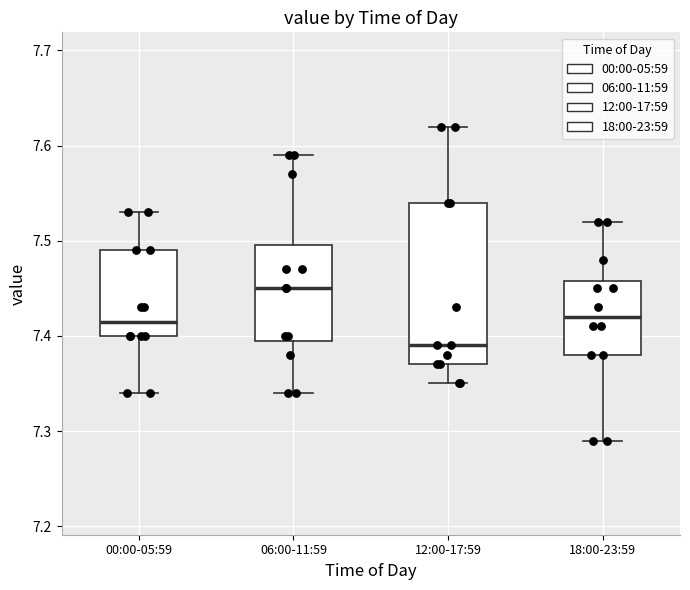

Which box has the lowest median line?

12:00-17:59